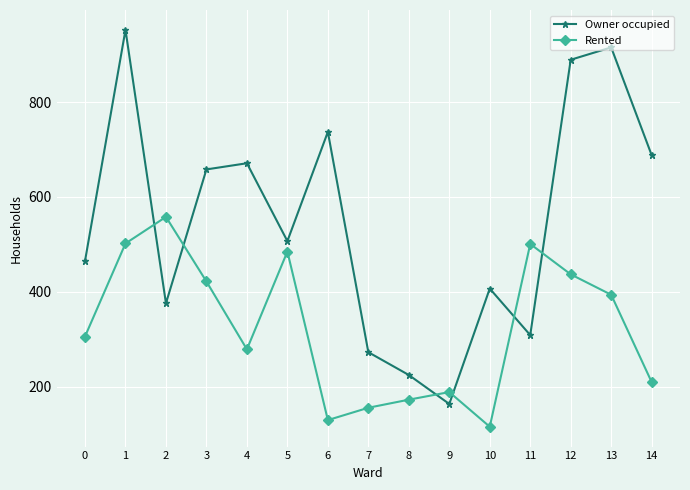

Which series has the largest range (max minus min)?

Owner occupied